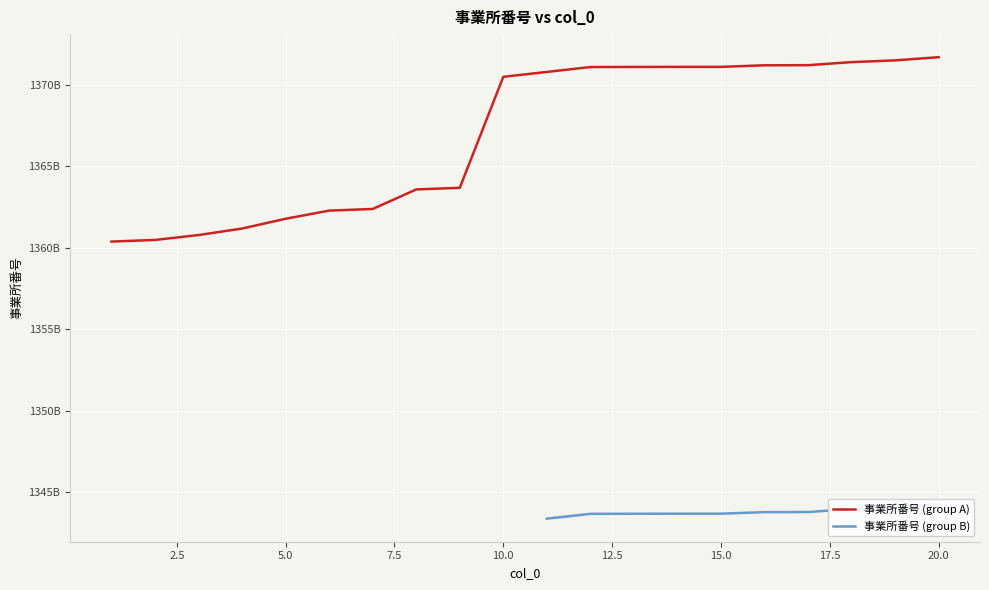

List the labels in order of value, smallest first.

1, 2, 3, 4, 5, 6, 7, 8, 9, 10, 11, 12, 13, 14, 15, 16, 17, 18, 19, 20